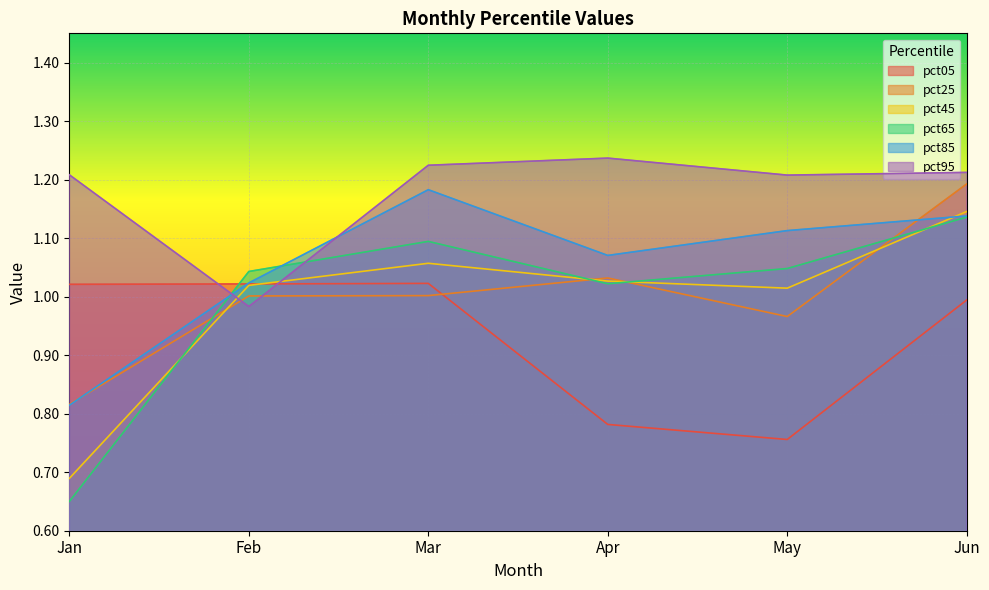

Which series has the widest spread of values?

pct65